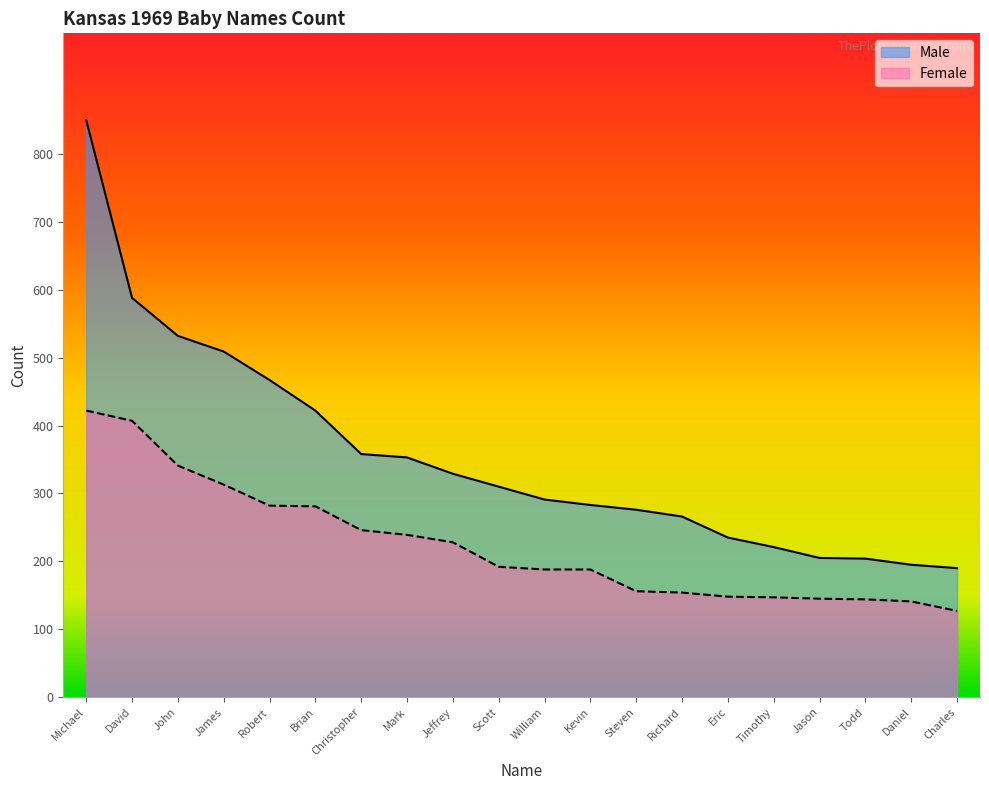

What is the sum of all Male values?

7084